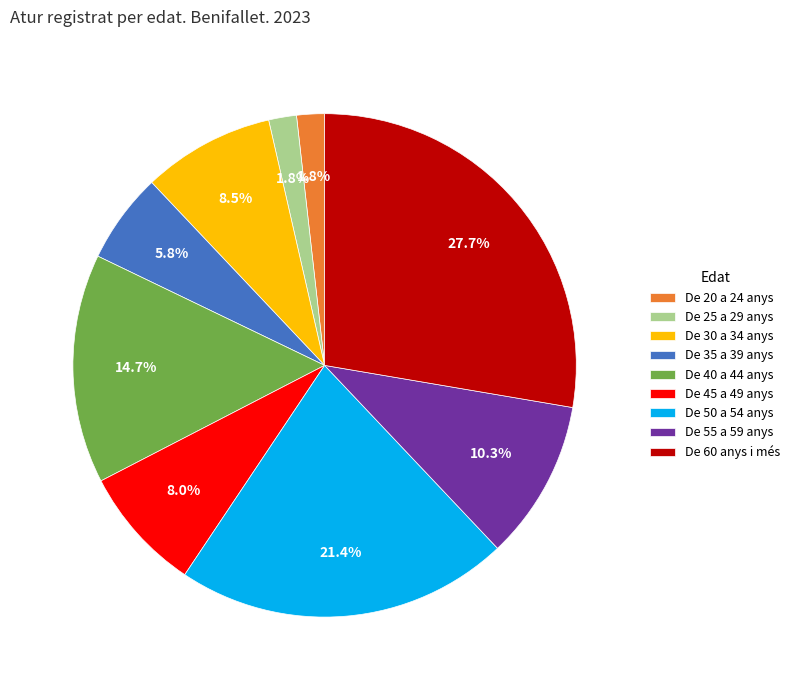

To the nearest percent, what portion does De 50 a 54 anys represent?

21%